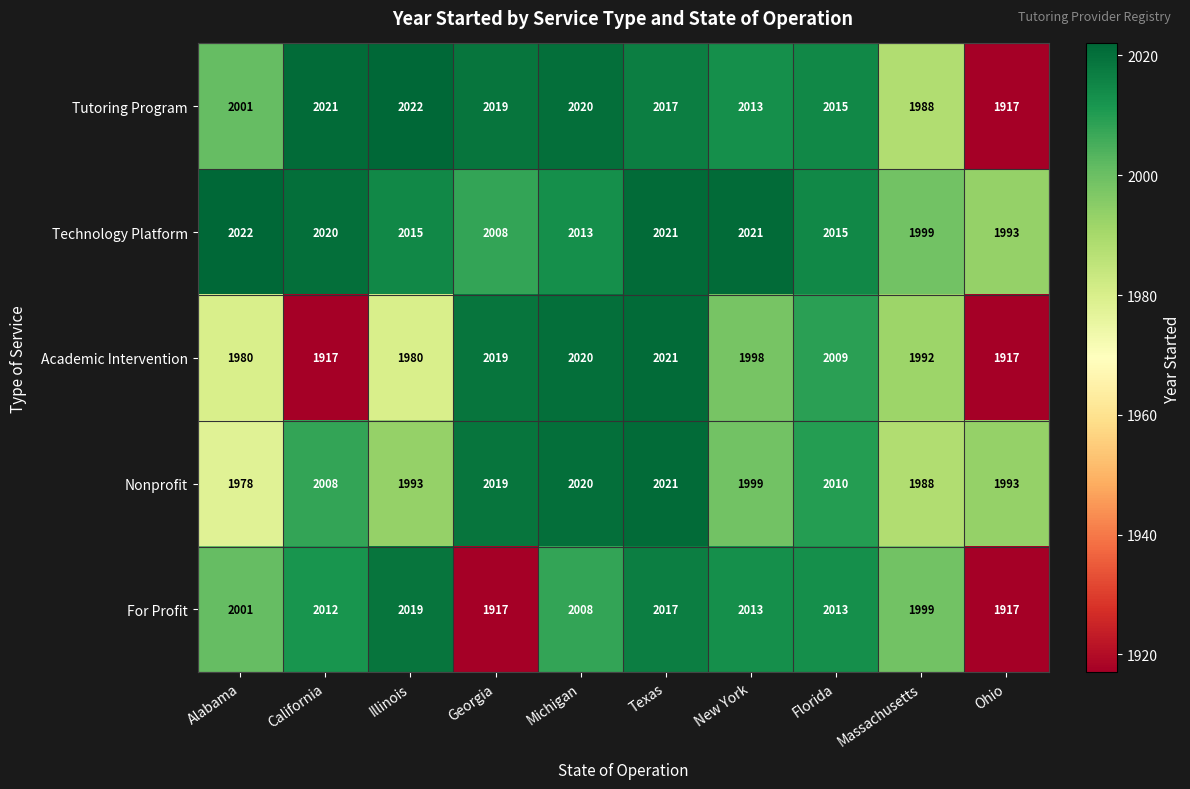

What is the difference between the highest and lowest values at Alabama?

44